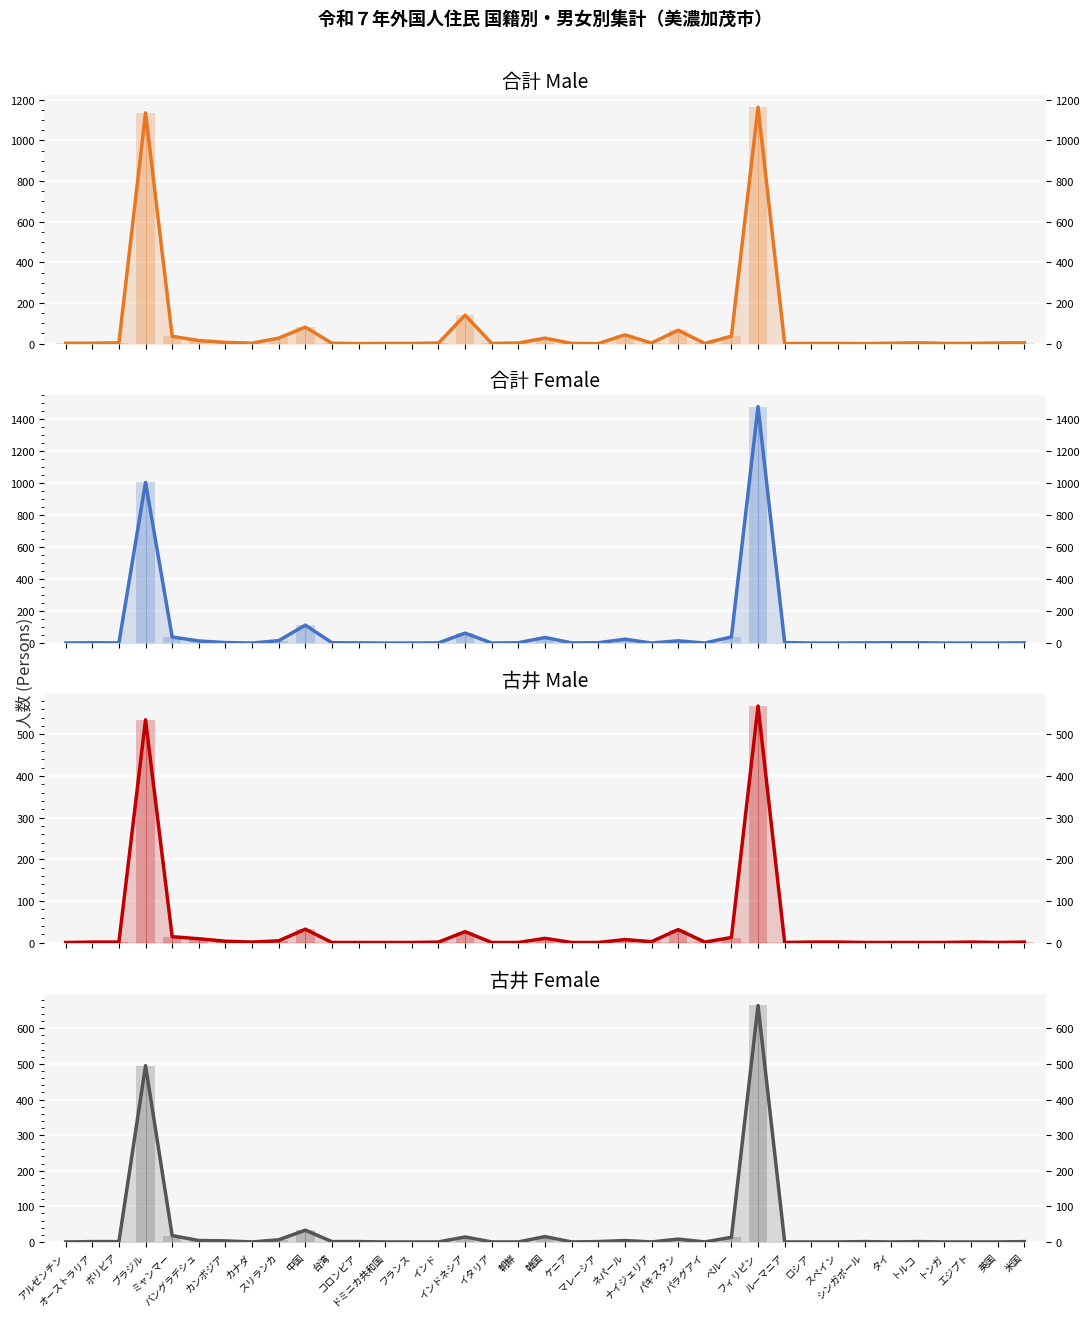

Reading right to left, extract all data points from this chart.

合計男: 米国=4	英国=3	エジプト=1	トンガ=1	トルコ=4	タイ=2	シンガポール=0	スペイン=1	ロシア=1	ルーマニア=0	フィリピン=1164	ペルー=36	パラグアイ=1	パキスタン=66	ナイジェリア=3	ネパール=43	マレーシア=0	ケニア=1	韓国=27	朝鮮=3	イタリア=1	インドネシア=140	インド=3	フランス=1	ドミニカ共和国=1	コロンビア=0	台湾=2	中国=81	スリランカ=27	カナダ=2	カンボジア=6	バングラデシュ=15	ミャンマー=36	ブラジル=1136	ボリビア=4	オーストラリア=2	アルゼンチン=2
合計女: 米国=1	英国=0	エジプト=0	トンガ=0	トルコ=2	タイ=2	シンガポール=1	スペイン=0	ロシア=0	ルーマニア=3	フィリピン=1477	ペルー=38	パラグアイ=0	パキスタン=14	ナイジェリア=0	ネパール=24	マレーシア=2	ケニア=1	韓国=35	朝鮮=2	イタリア=0	インドネシア=62	インド=1	フランス=0	ドミニカ共和国=0	コロンビア=1	台湾=2	中国=112	スリランカ=15	カナダ=0	カンボジア=3	バングラデシュ=13	ミャンマー=38	ブラジル=1003	ボリビア=1	オーストラリア=2	アルゼンチン=0
古井男: 米国=1	英国=0	エジプト=1	トンガ=0	トルコ=0	タイ=0	シンガポール=0	スペイン=1	ロシア=1	ルーマニア=0	フィリピン=568	ペルー=12	パラグアイ=1	パキスタン=31	ナイジェリア=2	ネパール=7	マレーシア=0	ケニア=0	韓国=10	朝鮮=0	イタリア=0	インドネシア=26	インド=1	フランス=0	ドミニカ共和国=0	コロンビア=0	台湾=0	中国=32	スリランカ=4	カナダ=1	カンボジア=3	バングラデシュ=9	ミャンマー=14	ブラジル=535	ボリビア=1	オーストラリア=1	アルゼンチン=0
古井女: 米国=1	英国=0	エジプト=0	トンガ=0	トルコ=1	タイ=0	シンガポール=1	スペイン=0	ロシア=0	ルーマニア=0	フィリピン=664	ペルー=13	パラグアイ=0	パキスタン=8	ナイジェリア=0	ネパール=4	マレーシア=1	ケニア=0	韓国=15	朝鮮=0	イタリア=0	インドネシア=14	インド=0	フランス=0	ドミニカ共和国=0	コロンビア=1	台湾=1	中国=33	スリランカ=6	カナダ=0	カンボジア=3	バングラデシュ=4	ミャンマー=18	ブラジル=495	ボリビア=1	オーストラリア=1	アルゼンチン=0